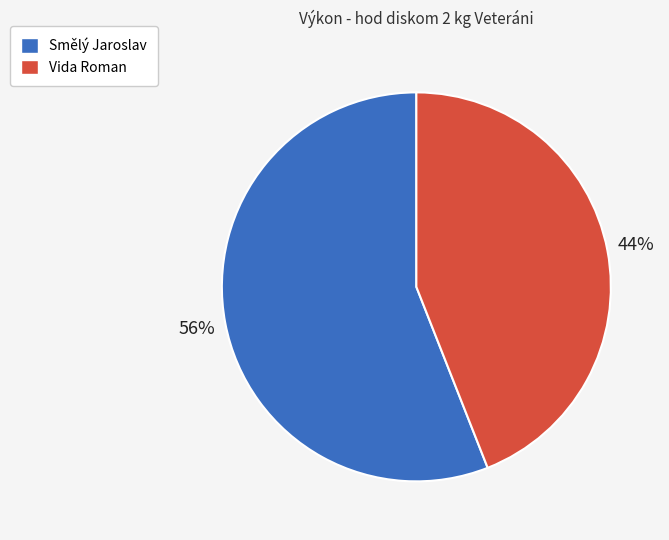

Which slice is the largest?

Smělý Jaroslav